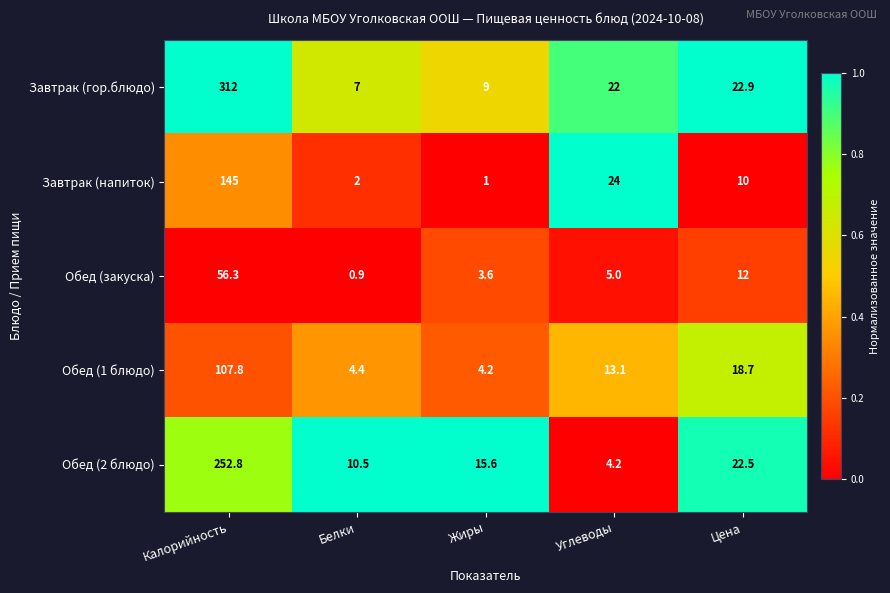

How many distinct data groups are displayed?

5